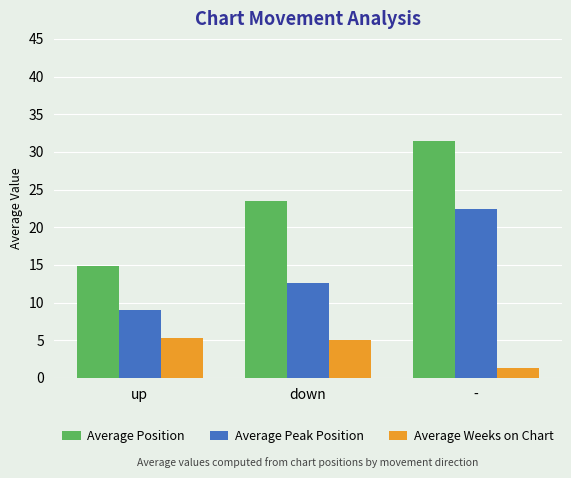

At down, list the series in order from smallest to largest.

Average Weeks on Chart, Average Peak Position, Average Position